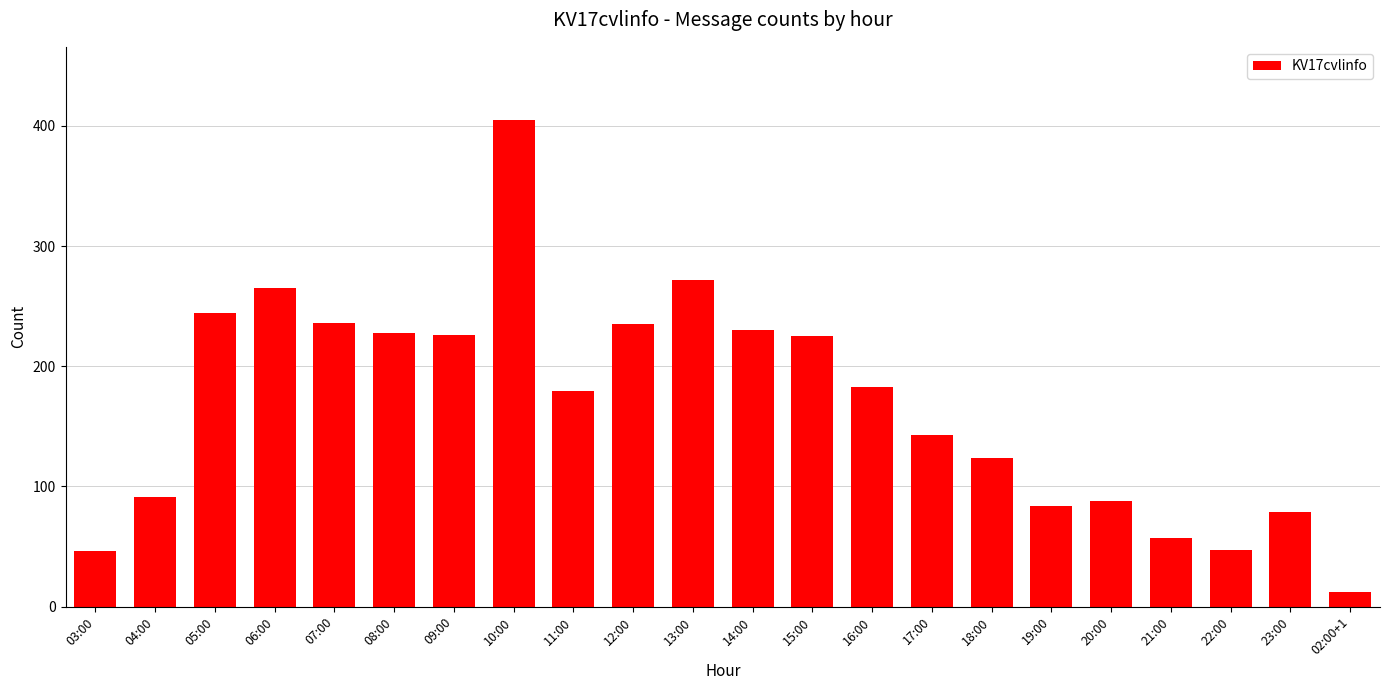

Are the bars grouped side by side (vs. stacked)?

No